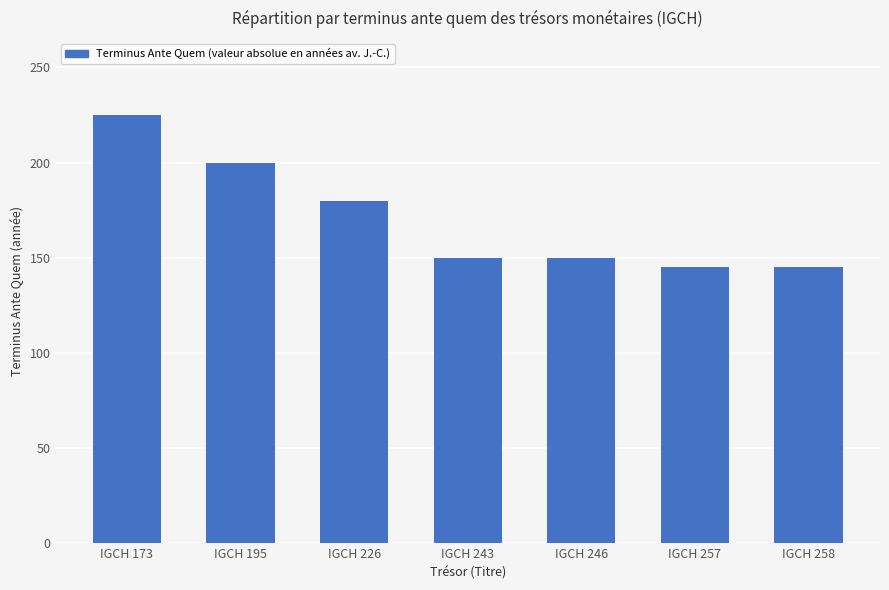

What is the value of the 7th bar from the left?

145